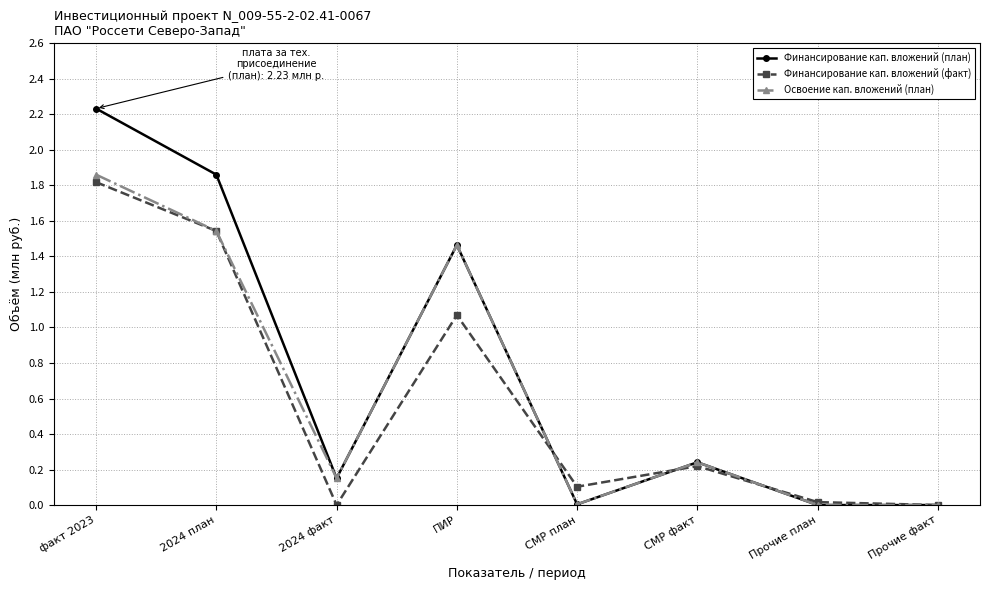

Where is the first local minimum for Финансирование кап. вложений (план)?

2024 факт